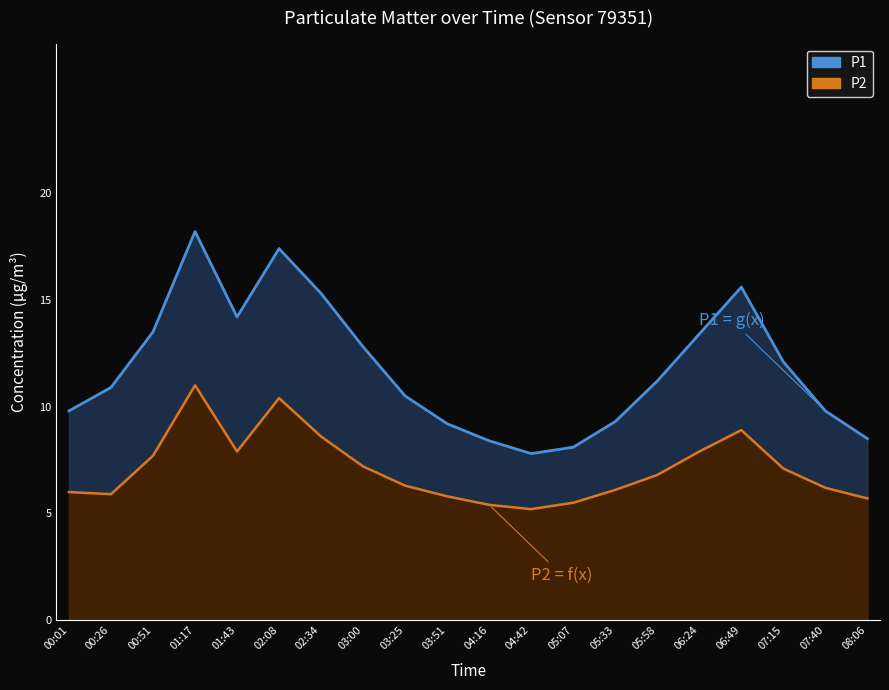

Which series has the largest range (max minus min)?

P1